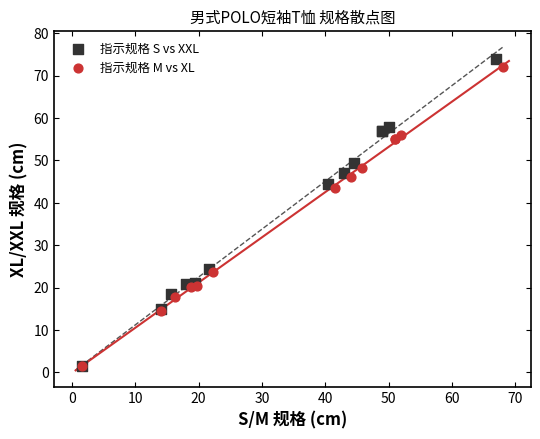

What are all the series names shown in the legend?

指示规格 S vs XXL, 指示规格 M vs XL